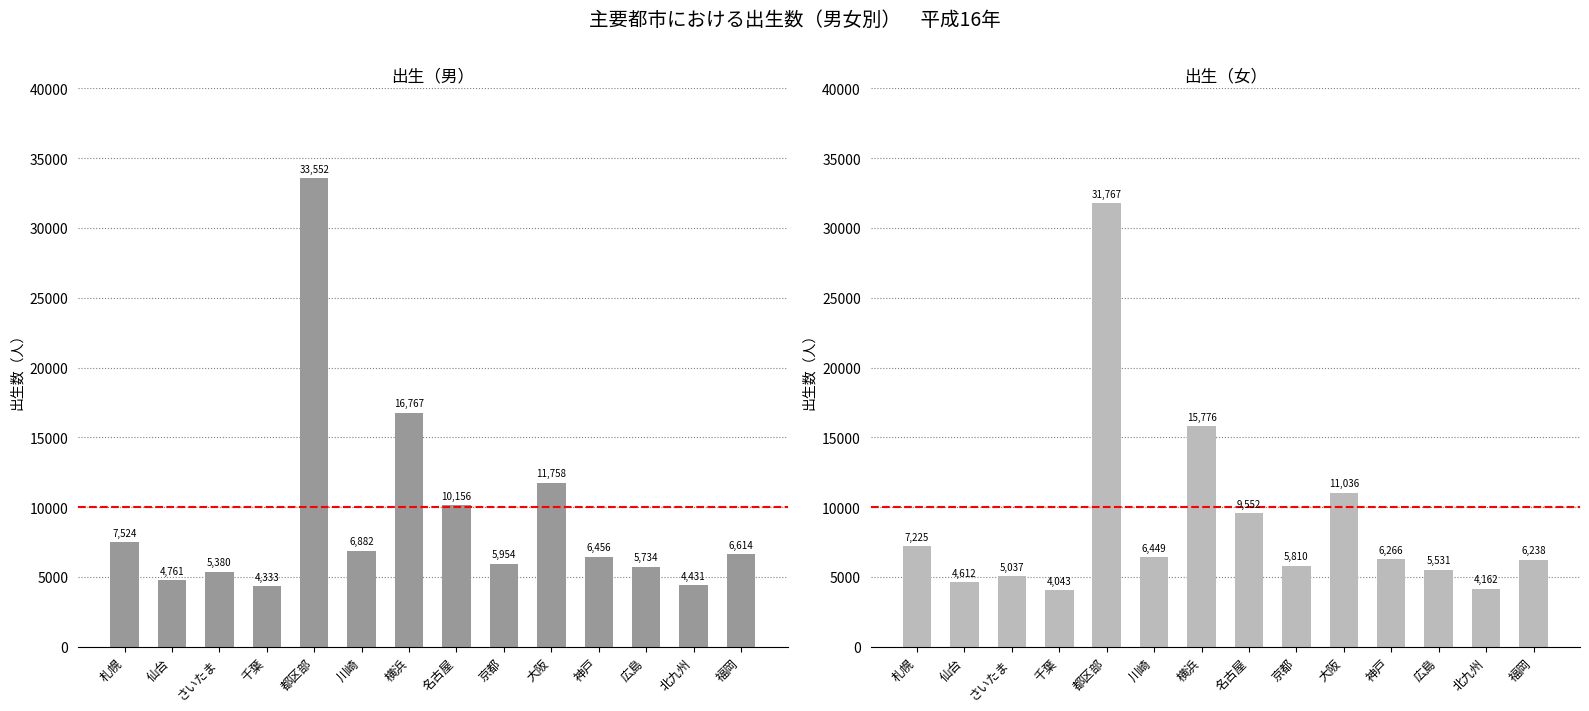

What is the sum of the 出生（女） values at 仙台 and 札幌?

11837